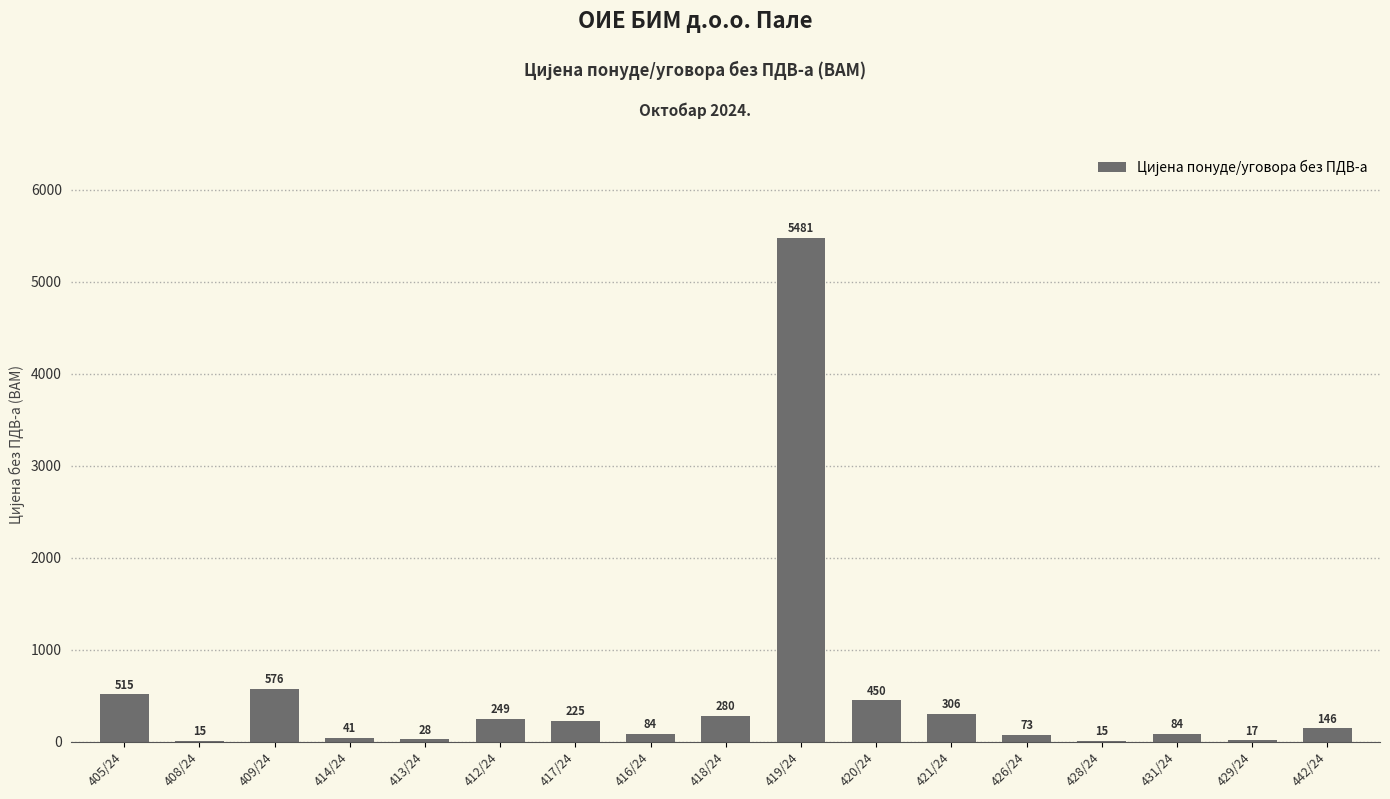

What is the average value?

505.0